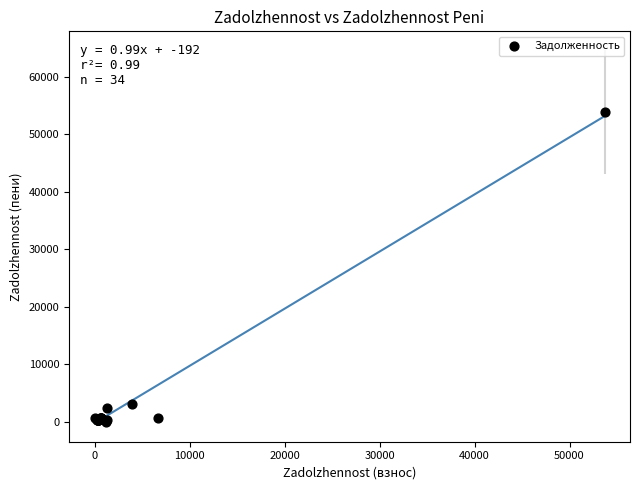

What Y value in the scatter plot is closest to 26924?

3195.8